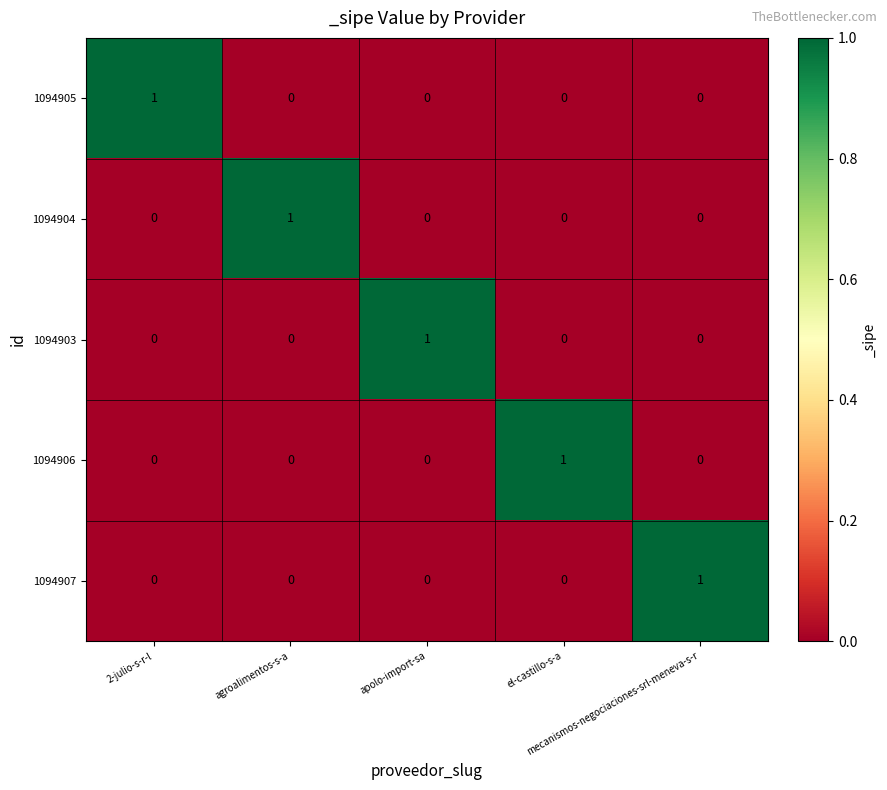

Count the 1094903 values in the range 0 to 1.

5